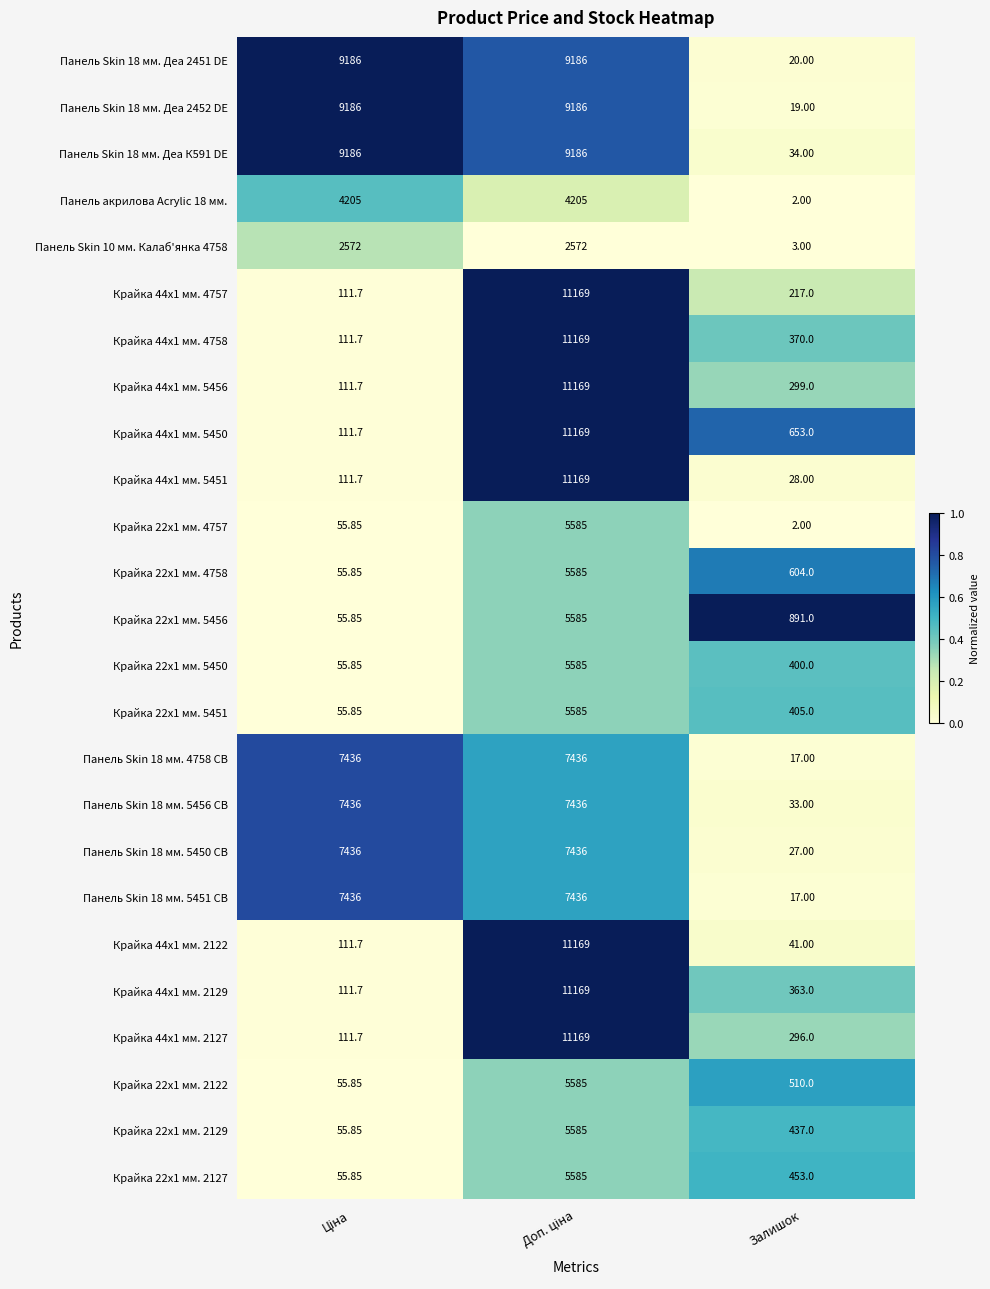

Is the value of Крайка 44x1 мм. 5456 at Залишок greater than the value of Панель Skin 18 мм. 5456 CB at Залишок?

Yes